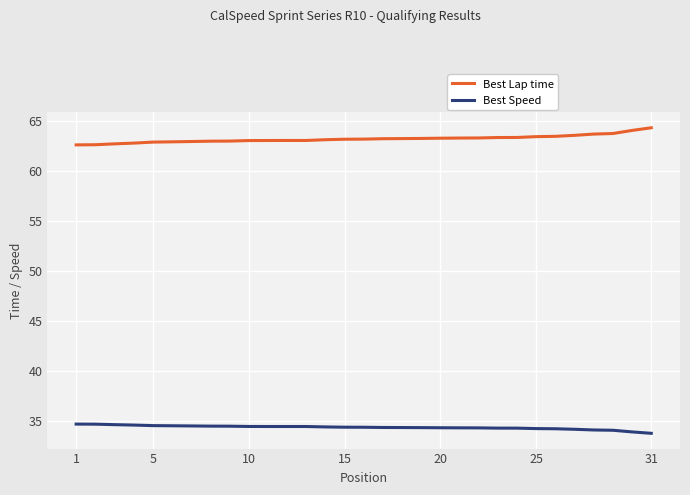

What is the difference between the maximum and minimum values in the Best Speed series?

0.9